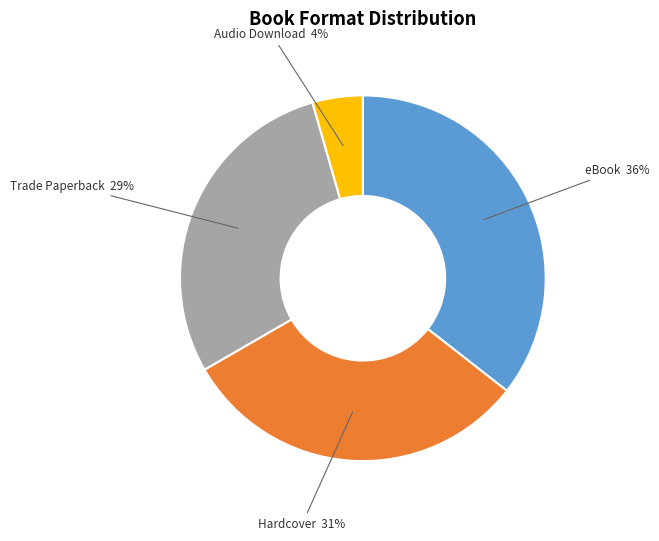

Rank the categories by value from lowest to highest.

Audio Download, Trade Paperback, Hardcover, eBook